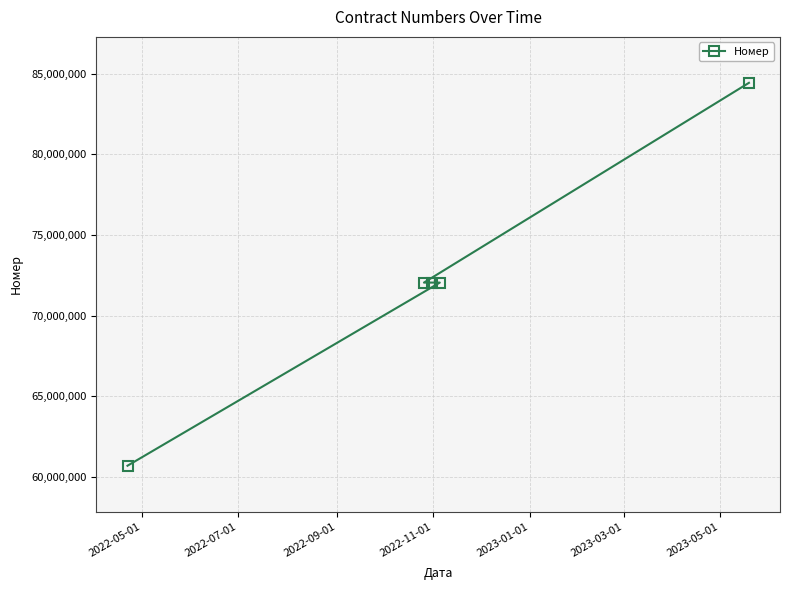

What is the smallest value displayed?

60702112